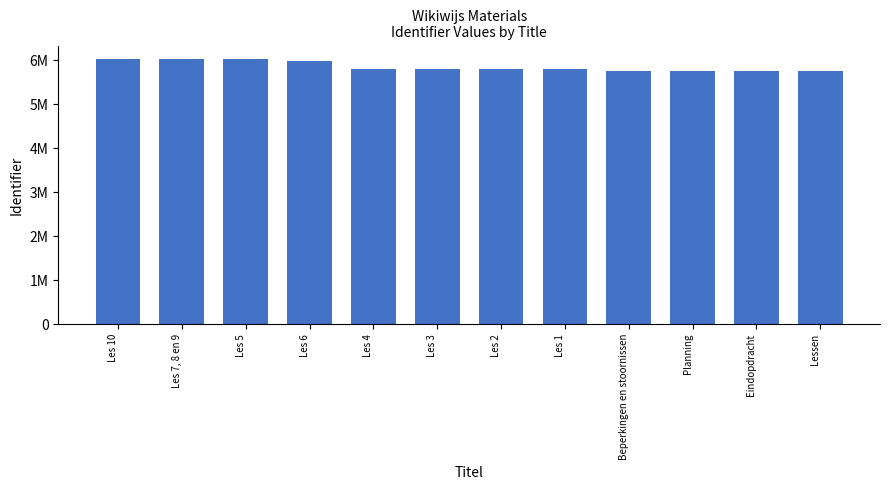

Approximately how many times larger is the value at Les 1 compared to Planning?

1.0